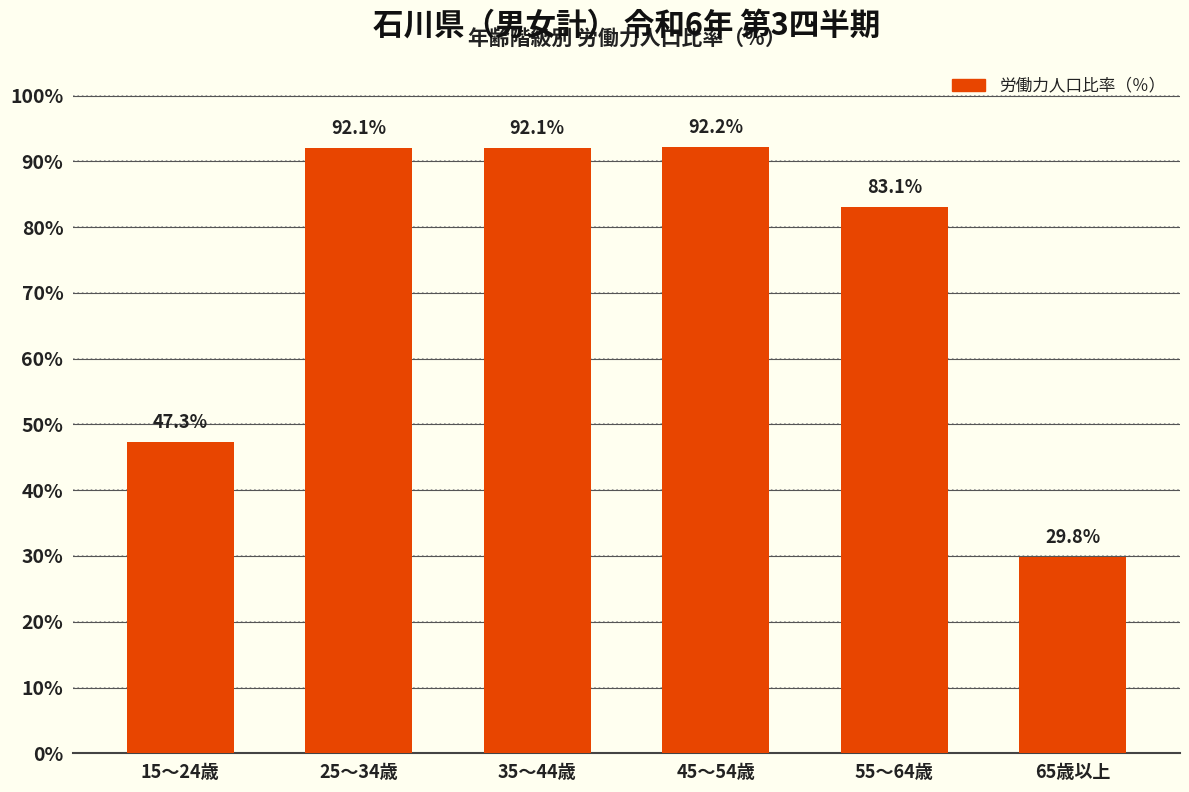

What is the approximate value at 35～44歳?

92.1